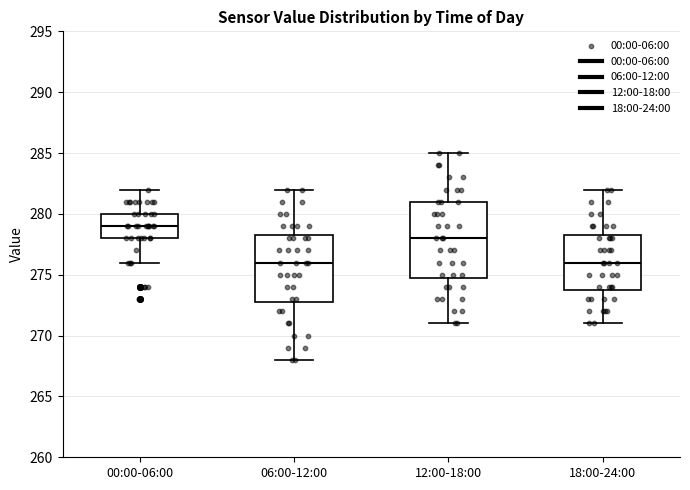

Reading left to right, read every box against the y-axis: the position of its median line, the range the box covers, and the ends of its whiskers. The values are not printed on the chart, so give them approximately, as read against the axis.

00:00-06:00: median 279.0, box 278.0 to 280.0, whiskers 276.0 to 282.0
06:00-12:00: median 276.0, box 273.0 to 278.5, whiskers 268.0 to 282.0
12:00-18:00: median 278.0, box 275.0 to 281.0, whiskers 271.0 to 285.0
18:00-24:00: median 276.0, box 274.0 to 278.5, whiskers 271.0 to 282.0